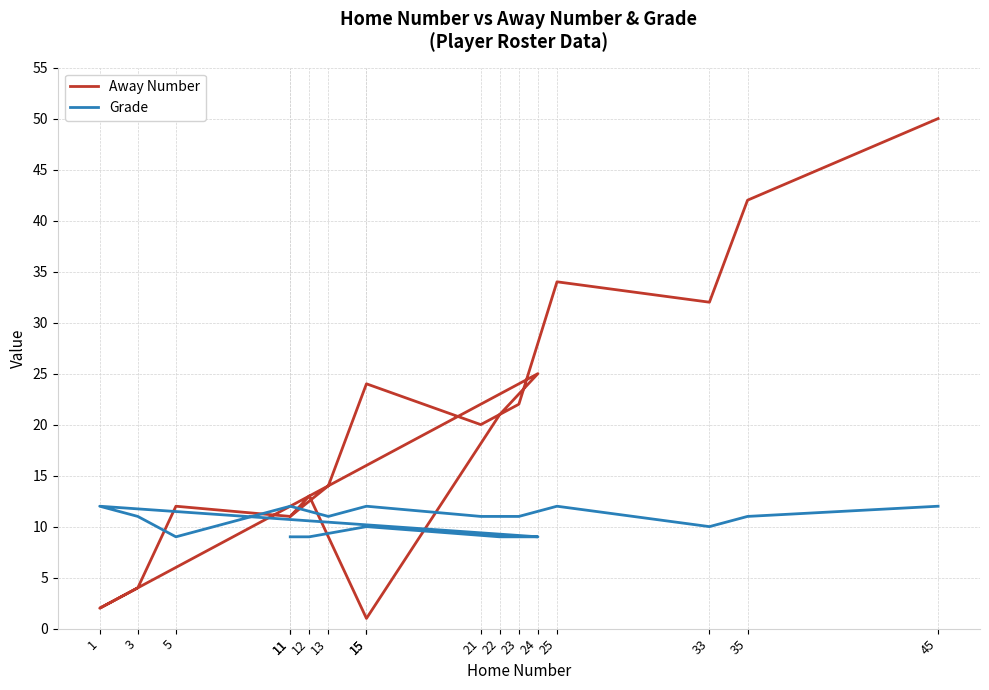

Is the value of Grade at 24 greater than the value of Away Number at 13?

No